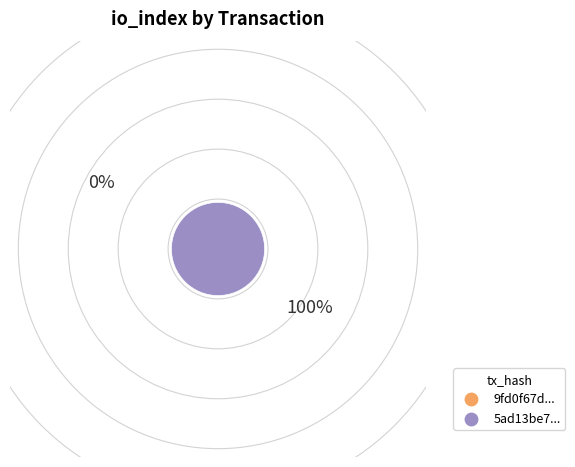

To the nearest percent, what is the difference between the largest and smallest slice percentages?

100%